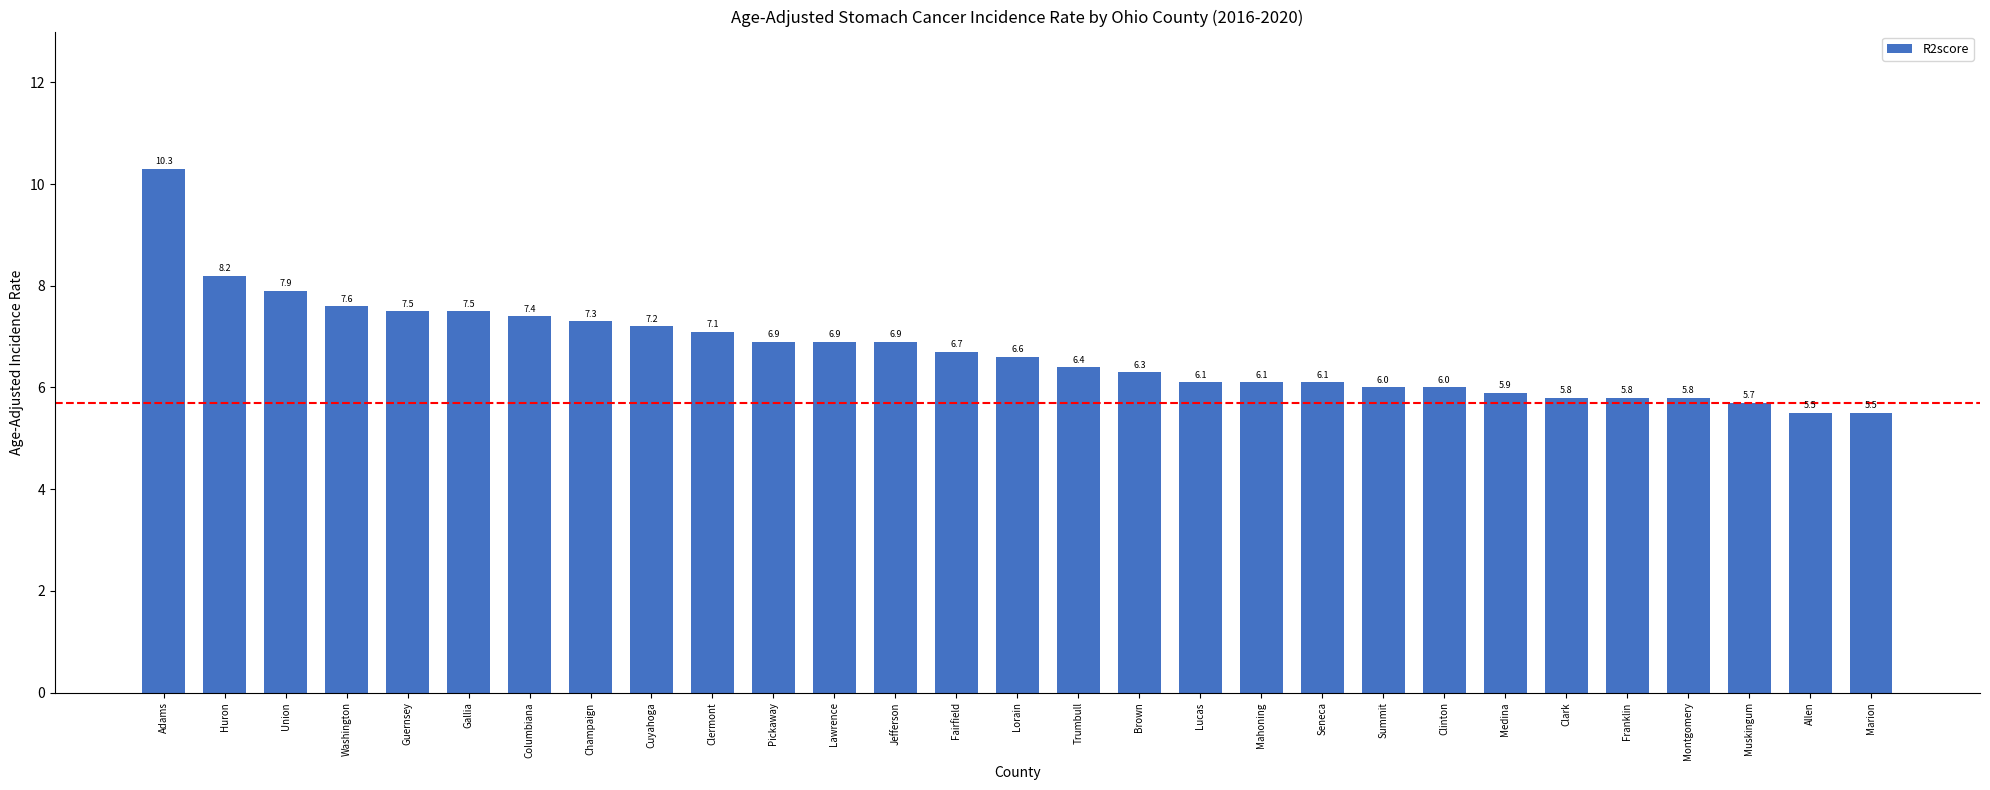

What is the ratio of the value at Montgomery to the value at Lawrence?

0.8